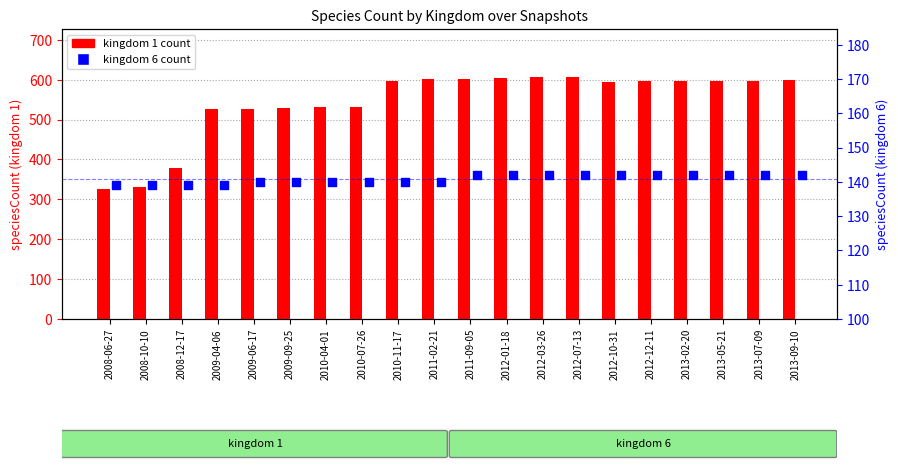

Which series contains the highest Y value?

kingdom 1